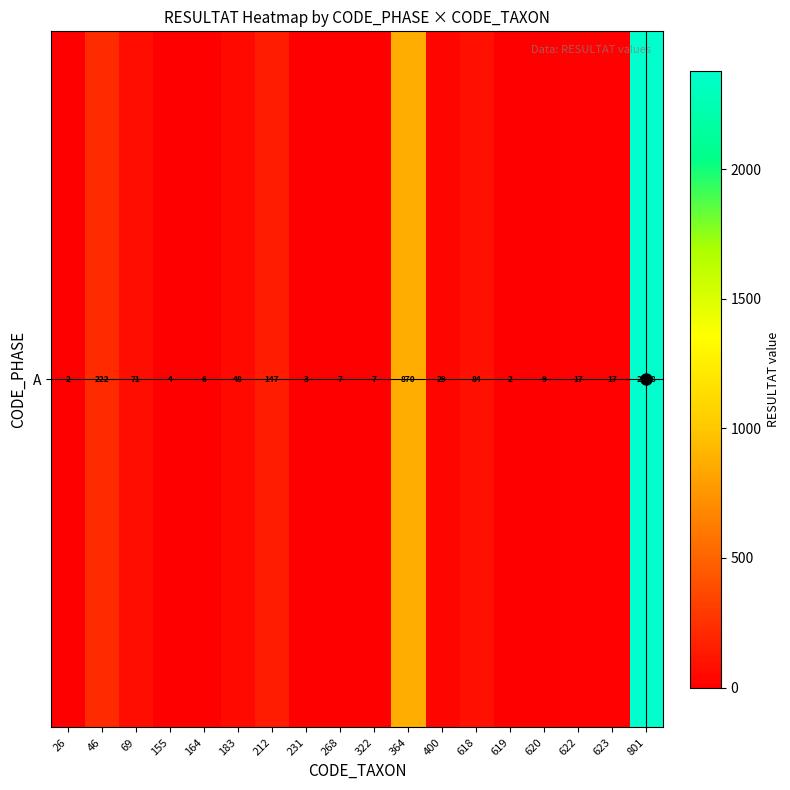

Reading right to left, list all the values displayed in this chart.

2378	17	17	9	2	84	29	870	7	7	3	147	48	6	4	71	222	2